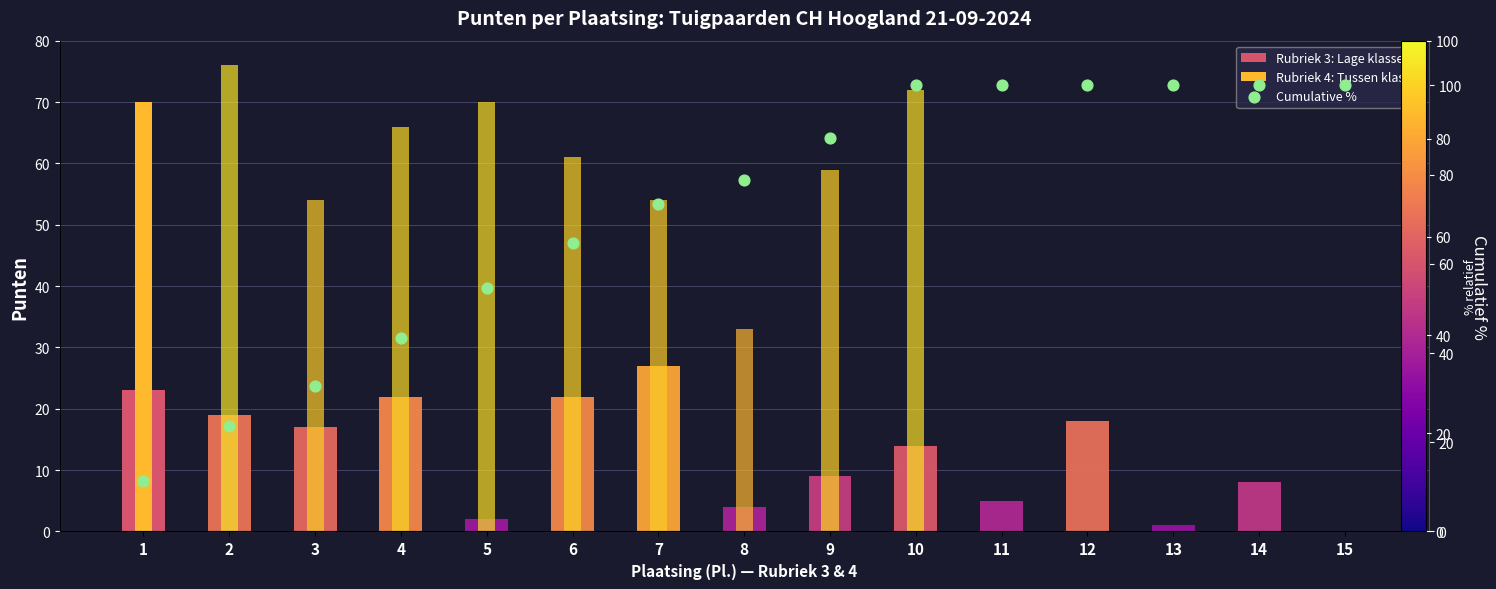

Approximately how many times larger is the value at 15 compared to 2?

4.2